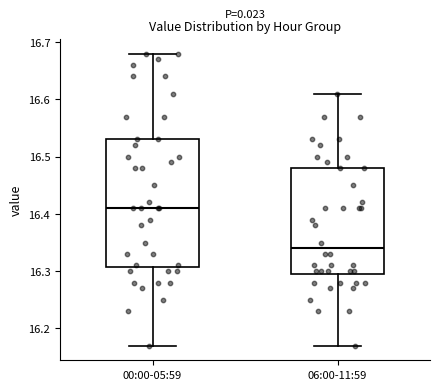

Where does the median line of the box for 00:00-05:59 sit on the y-axis? The values are not printed on the chart, so give them approximately, as read against the axis.

16.41